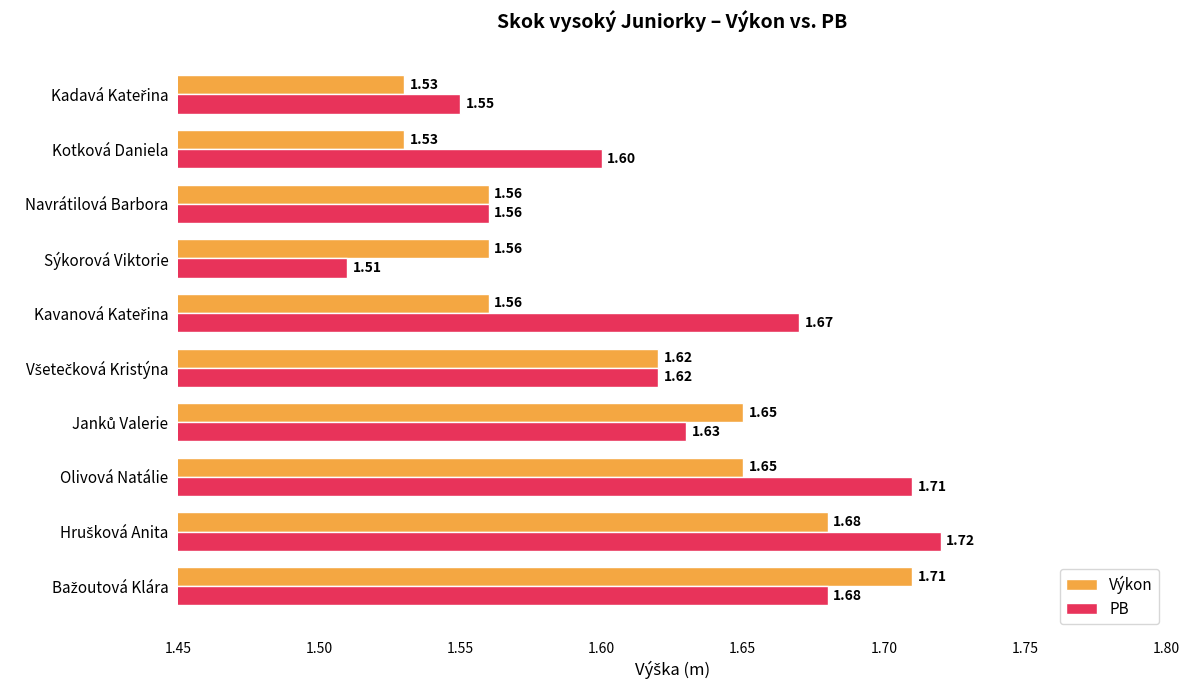

What is the total value across all series at Navrátilová Barbora?

3.1